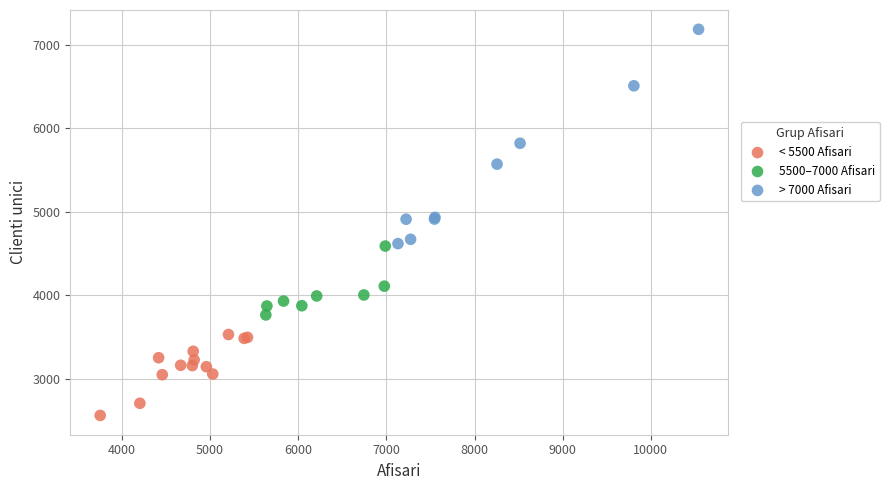

Which series contains the lowest Y value?

< 5500 Afisari